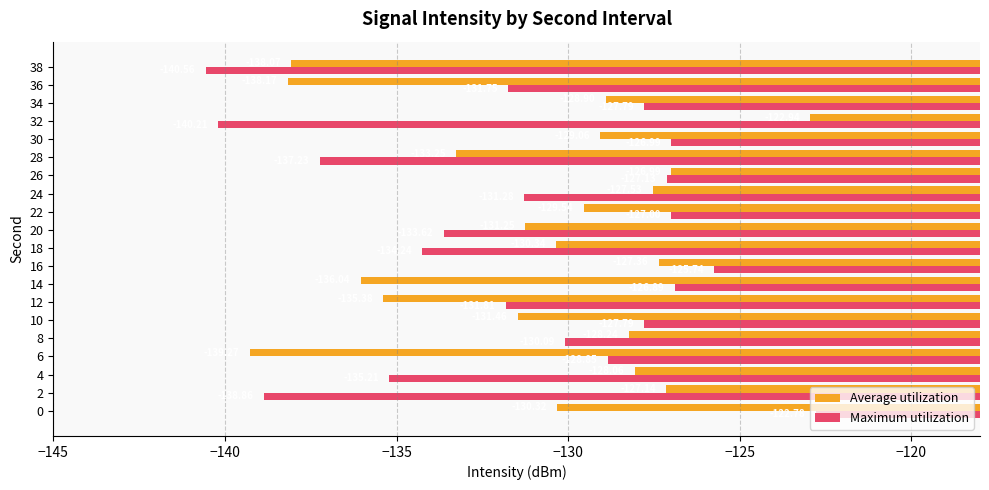

Which series has the largest total across all categories?

Average utilization